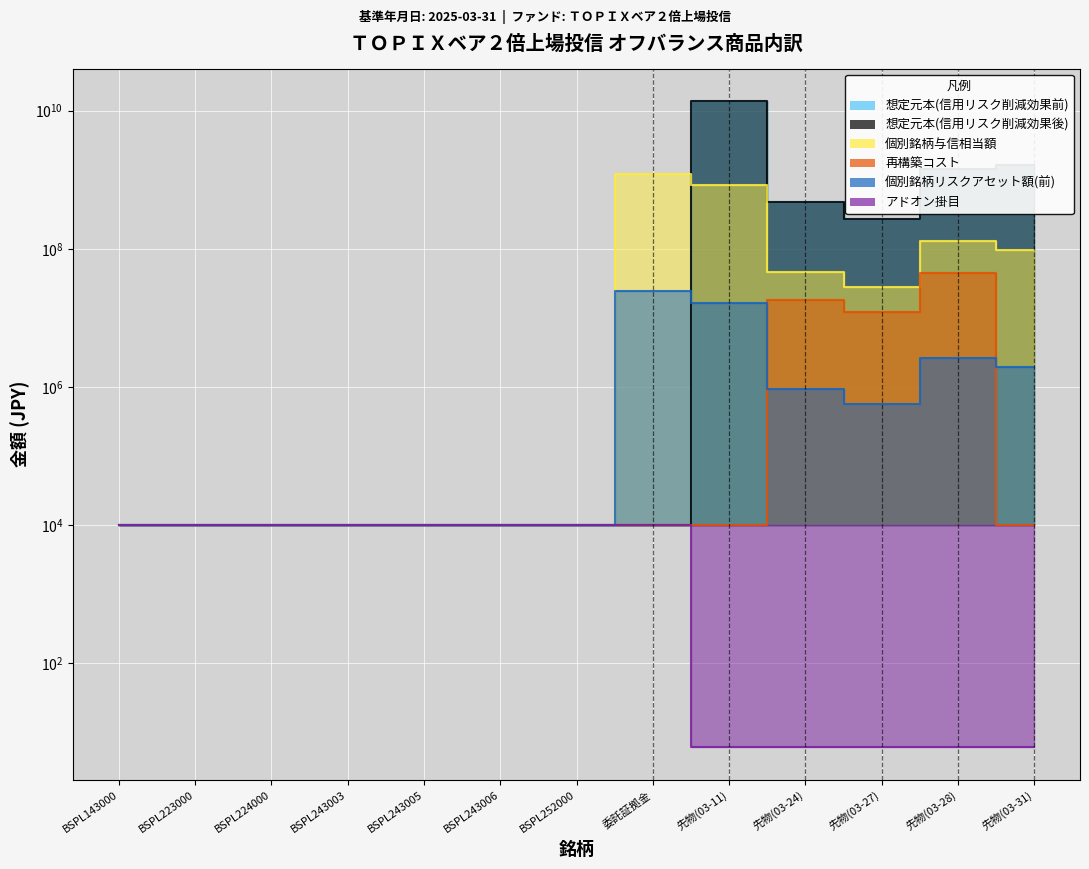

Reading left to right, extract all data points from this chart.

想定元本(信用リスク削減効果前): 10000.0	10000.0	10000.0	10000.0	10000.0	10000.0	10000.0	10000.0	13815780000.0	479160000.0	266200000.0	1410860000.0	1623820000.0
想定元本(信用リスク削減効果後): 10000.0	10000.0	10000.0	10000.0	10000.0	10000.0	10000.0	10000.0	13815780000.0	479160000.0	266200000.0	1410860000.0	1623820000.0
個別銘柄与信相当額: 10000.0	10000.0	10000.0	10000.0	10000.0	10000.0	10000.0	1212242365.0	828946800.0	46654650.0	28019250.0	129687025.0	97429200.0
再構築コスト: 10000.0	10000.0	10000.0	10000.0	10000.0	10000.0	10000.0	10000.0	10000.0	17905050.0	12047250.0	45035425.0	10000.0
個別銘柄リスクアセット額(前): 10000.0	10000.0	10000.0	10000.0	10000.0	10000.0	10000.0	24244847.3	16578936.0	933093.0	560385.0	2593740.5	1948584.0
アドオン掛目: 10000.0	10000.0	10000.0	10000.0	10000.0	10000.0	10000.0	10000.0	6.0	6.0	6.0	6.0	6.0